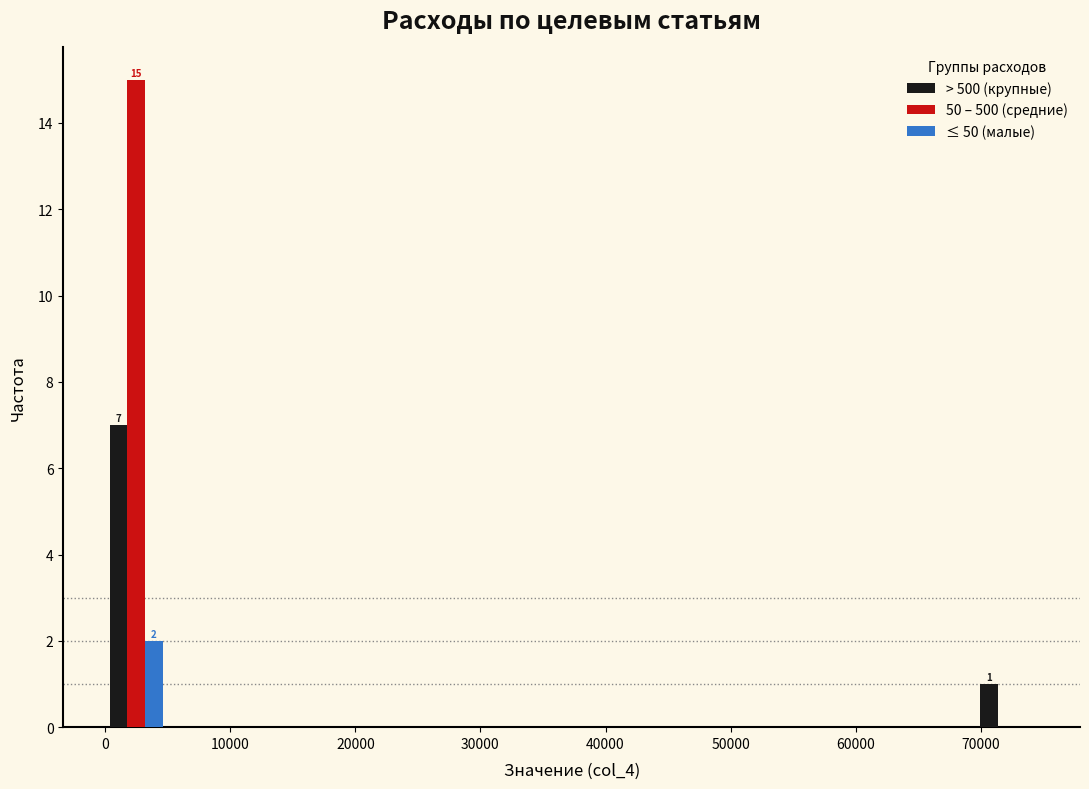

In the 50 – 500 (средние) series, which range on the x-axis has the tallest bar?

0 to 5000